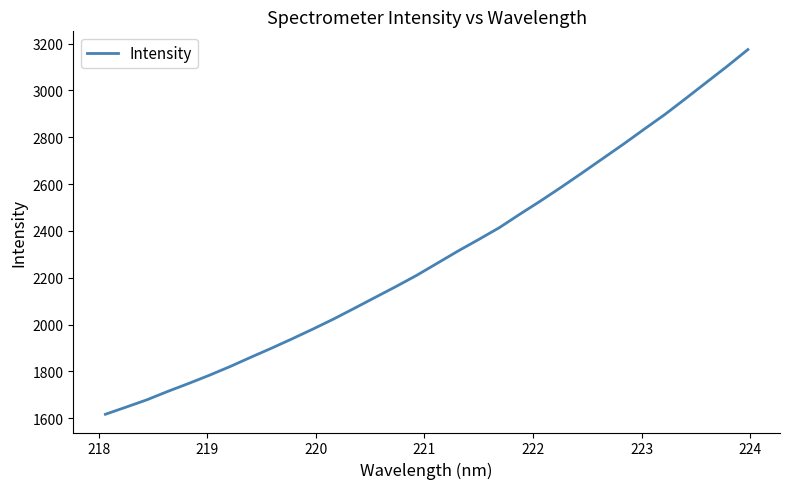

What is the difference between the maximum and minimum values?

1557.5